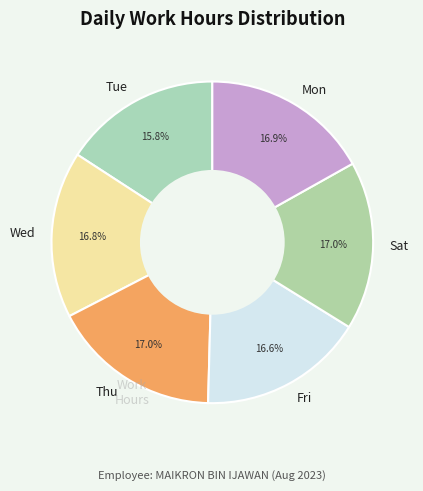

Does any single category account for the majority?

No